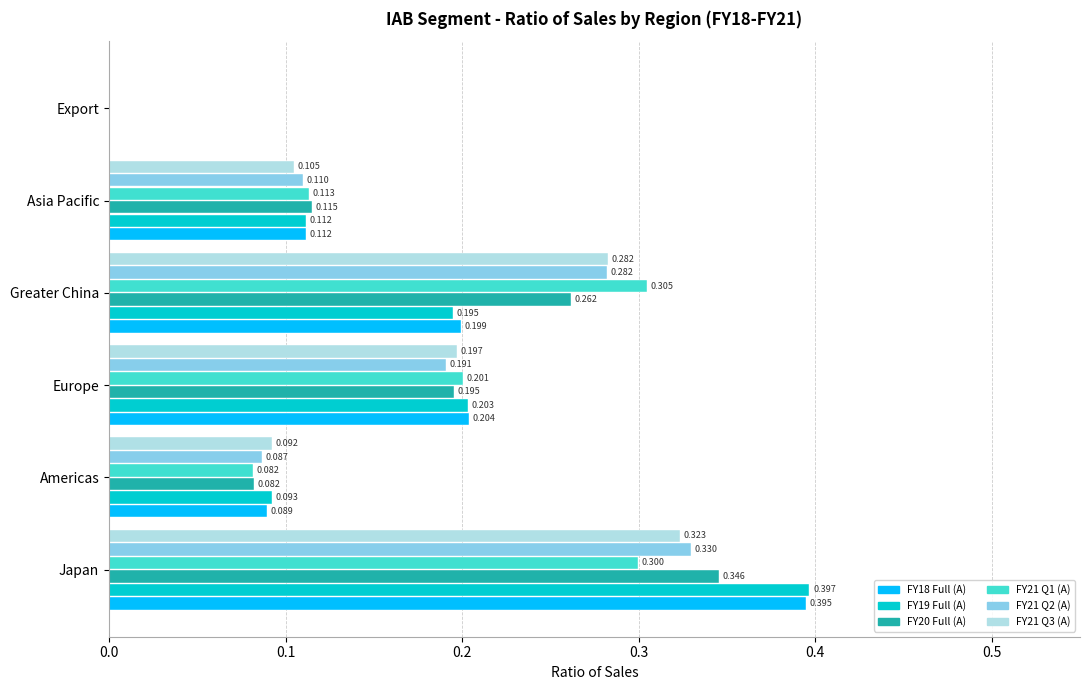

Which category has the highest value in the FY20 Full (A) series?

Japan